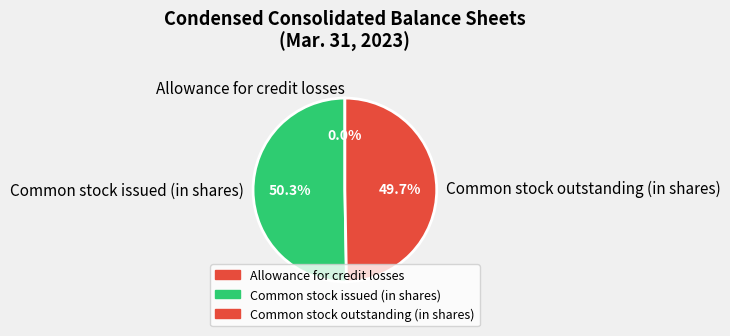

What is the majority slice?

Common stock issued (in shares)